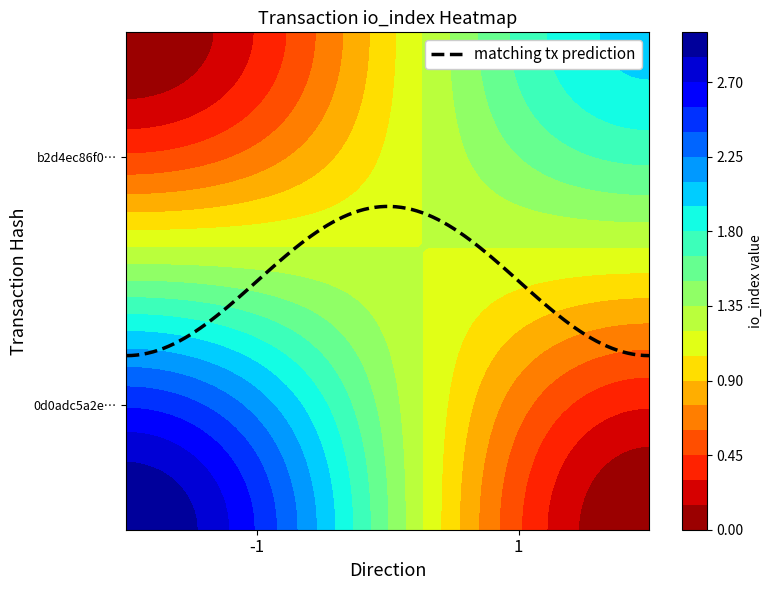

List the series in order of their overall mean, highest first.

b2d4ec86f03431a874f631198b57de4e2264f8a, 0d0adc5a2e44d7c620060865aa33c1efcfd4bda